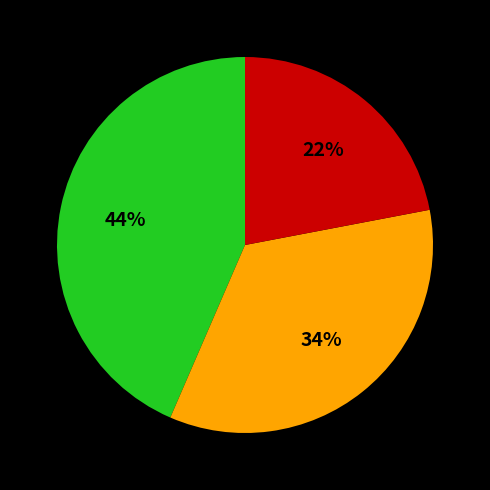

Is there any slice that represents more than half of the pie?

No